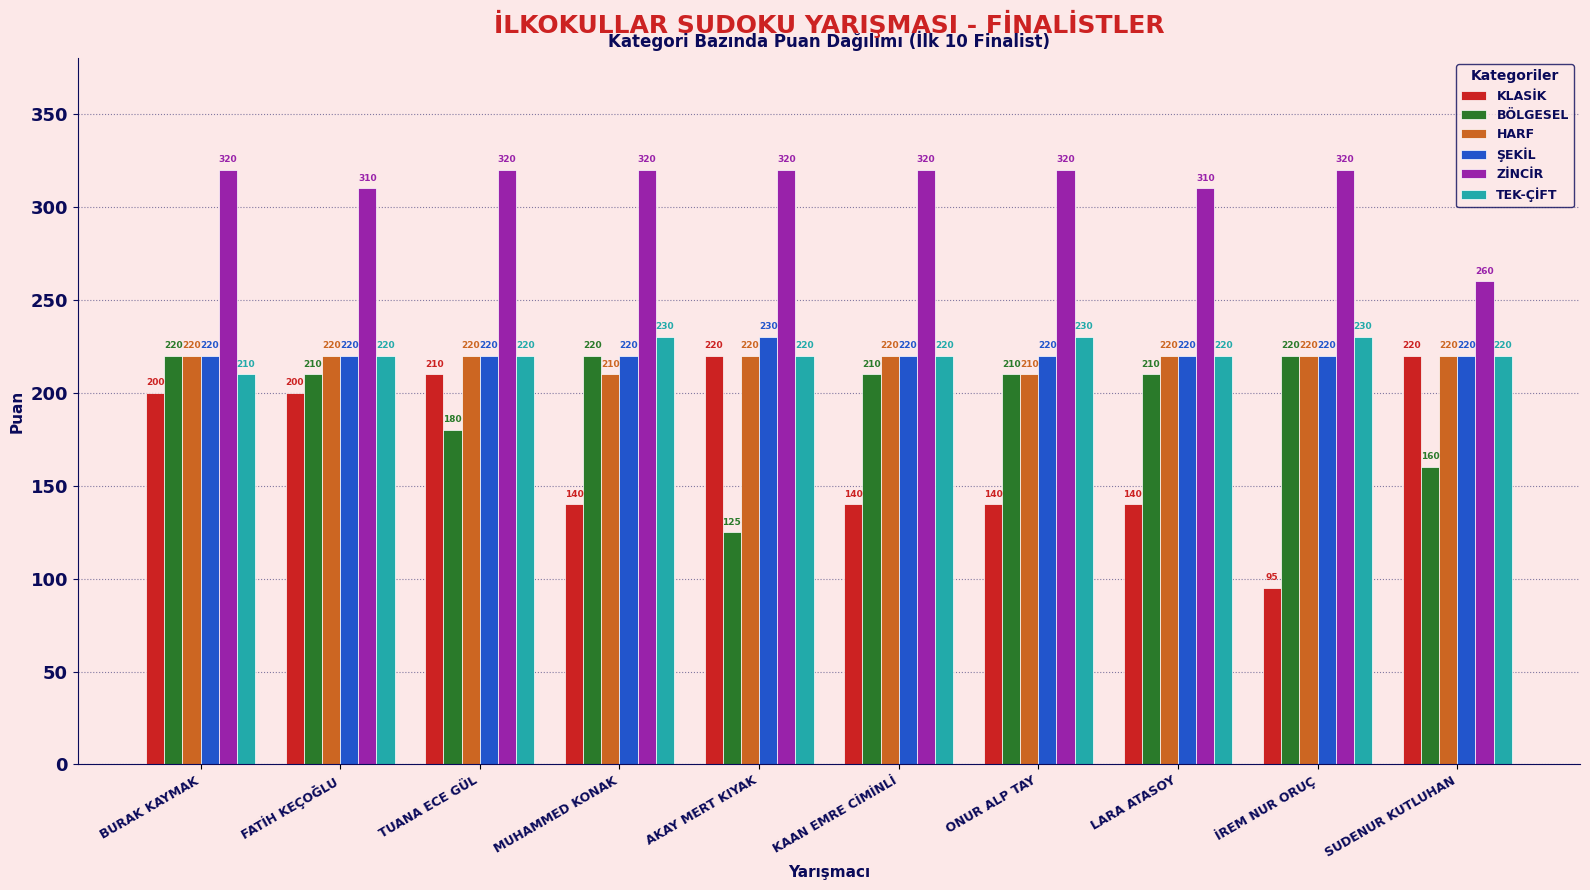

The value of TEK-ÇİFT at İREM NUR ORUÇ is 371. True or false?

False